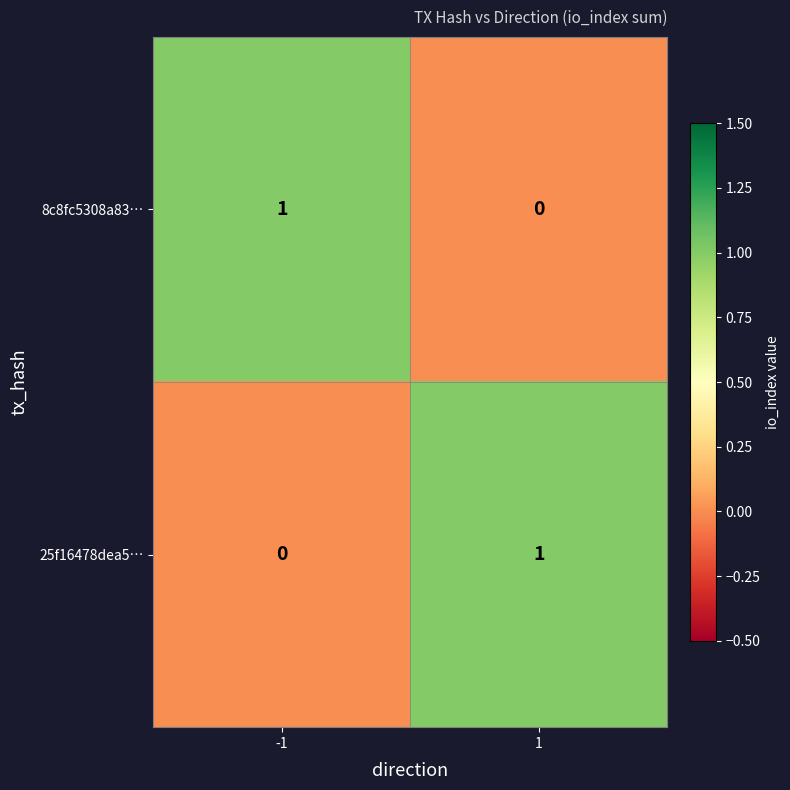

The 25f16478dea5… series shows 1 at 1. True or false?

True